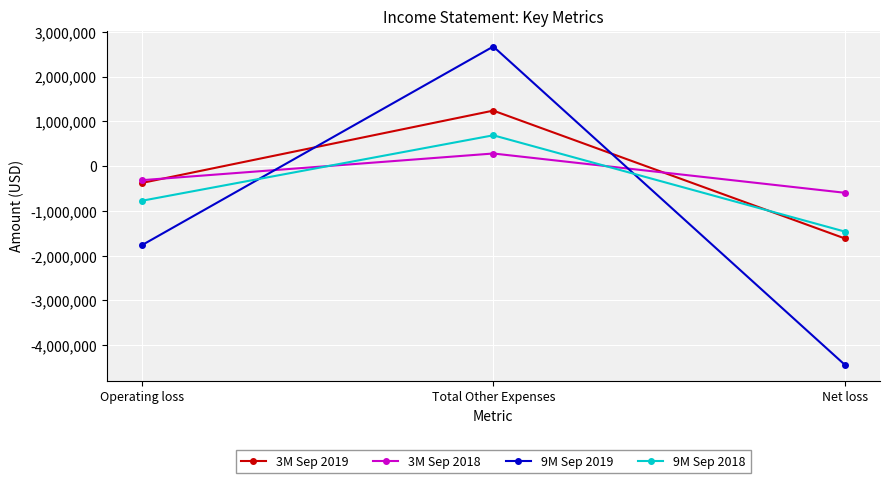

What is the label of the 1st point from the left?

Operating loss